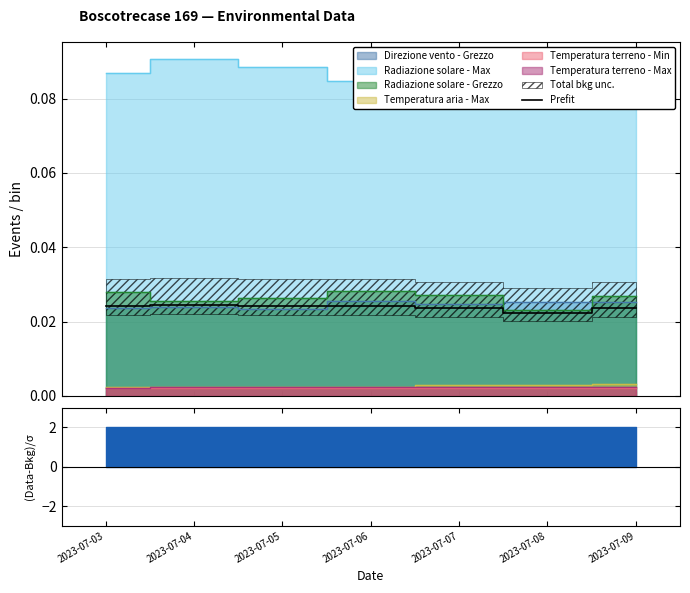

True or false: there are more than 0 points higher than both neighbors.

True